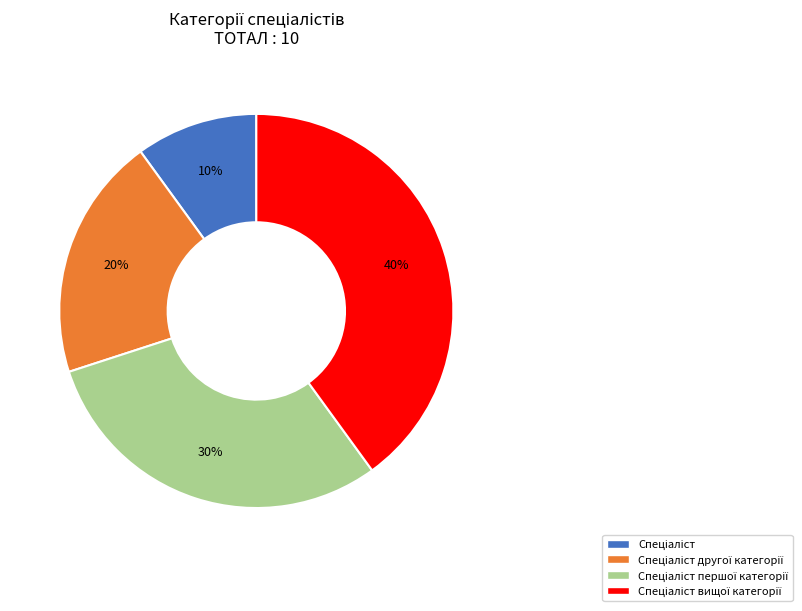

How many segments does this pie chart have?

4